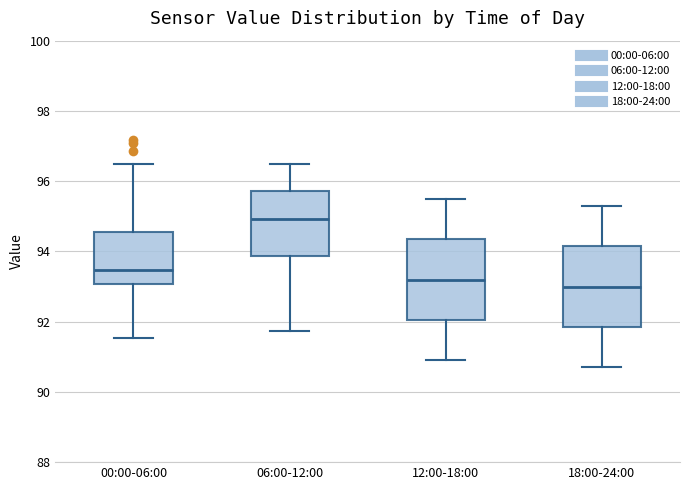

Reading left to right, transcribe this box plot: for each box, give where its median line is, the range the box spans, and where its two whiskers end, as read against the y-axis. The values are not printed on the chart, so give them approximately, as read against the axis.

00:00-06:00: median 93.4, box 93.0 to 94.6, whiskers 91.6 to 96.6
06:00-12:00: median 95.0, box 93.8 to 95.8, whiskers 91.8 to 96.6
12:00-18:00: median 93.2, box 92.0 to 94.4, whiskers 91.0 to 95.6
18:00-24:00: median 93.0, box 91.8 to 94.2, whiskers 90.8 to 95.4